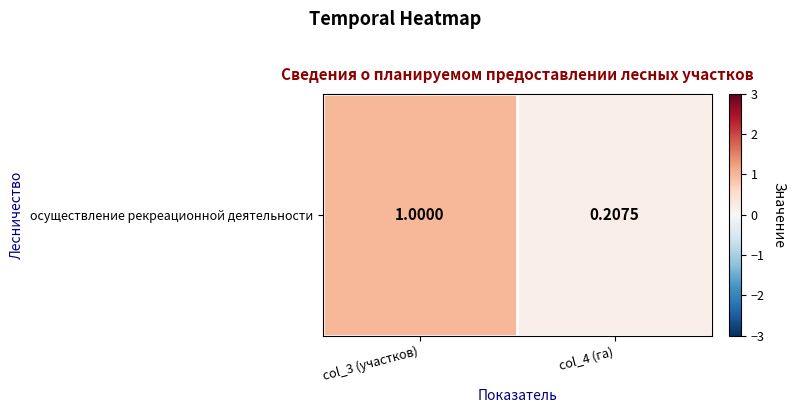

List the labels in order of value, largest first.

col_3 (участков), col_4 (га)